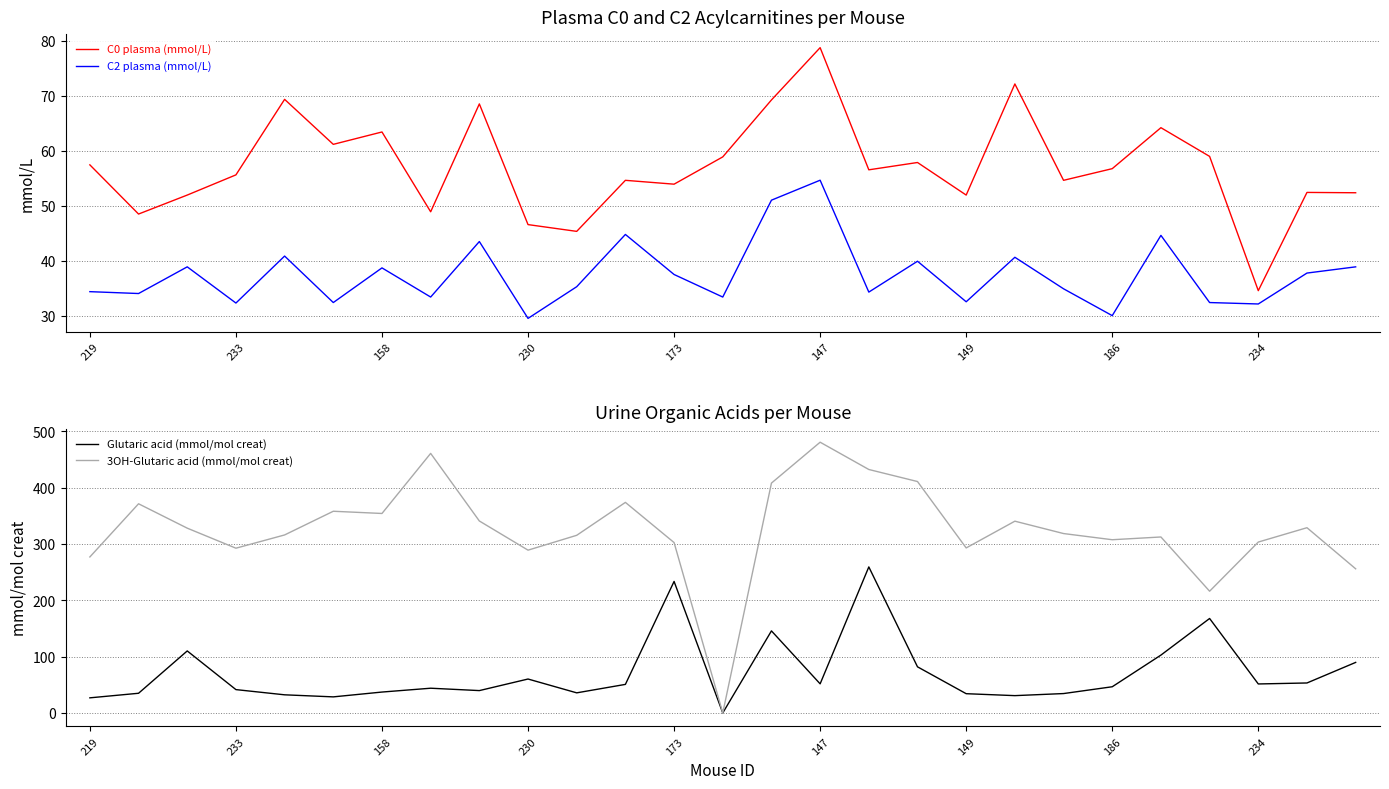

What is the spread (max minus min) of values at 13?

58.9